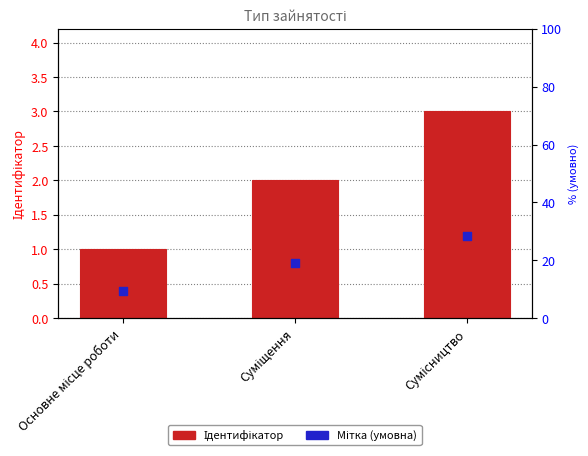

At which category is the sum across all series the highest?

Сумісництво